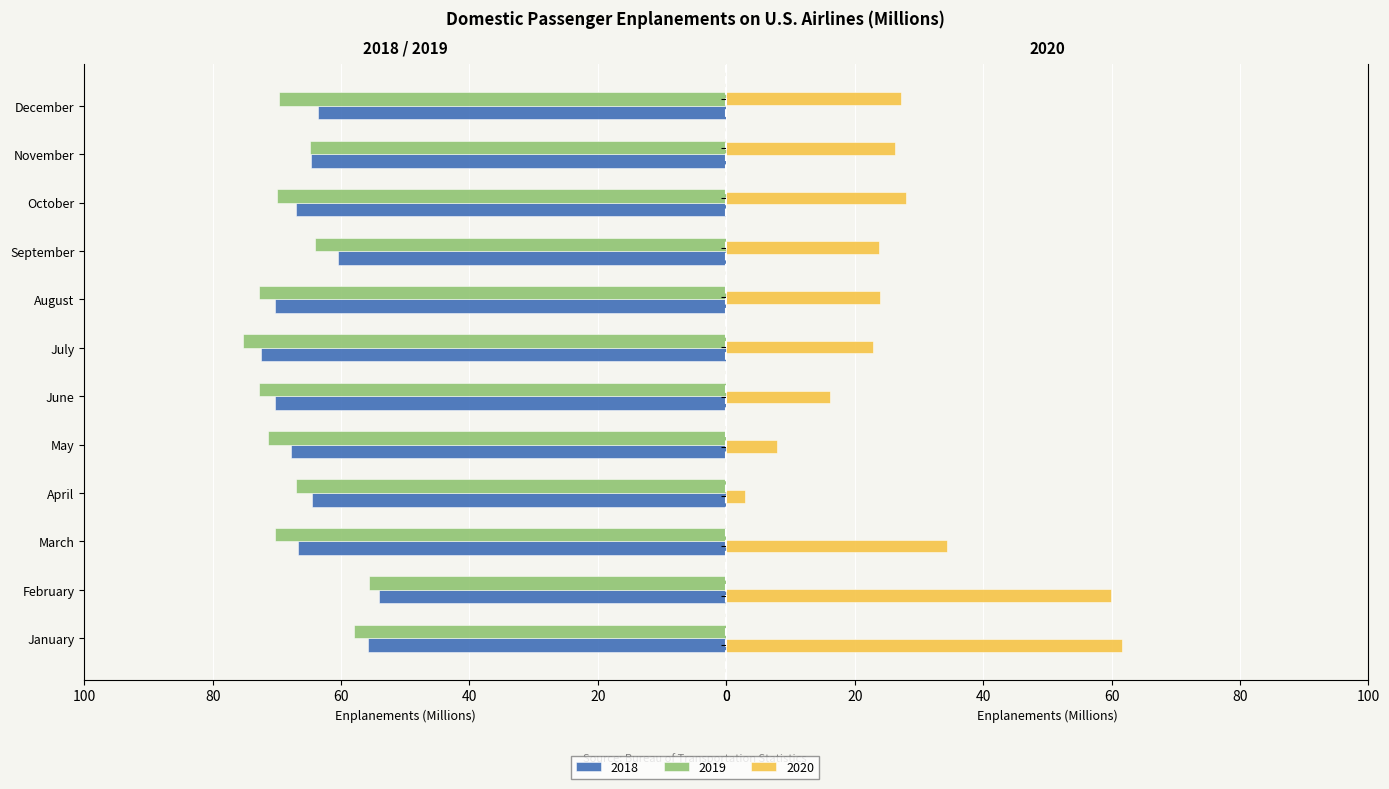

What is the difference between the maximum and minimum values in the 2020 series?

58.7